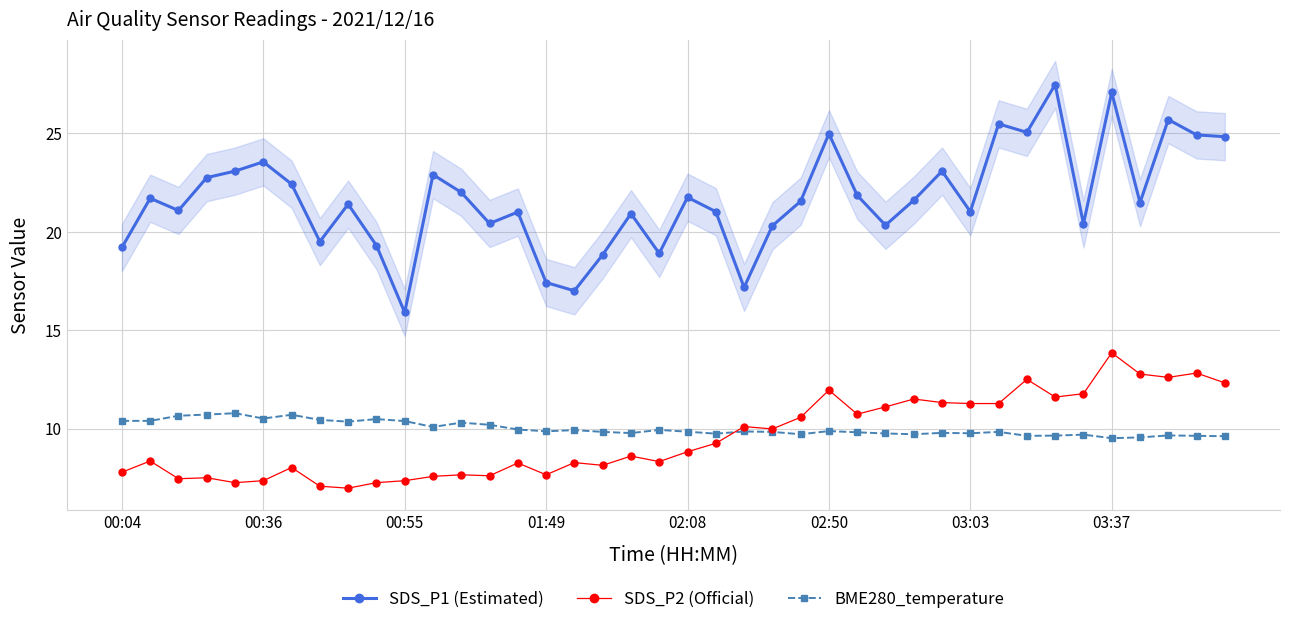

At which category does the chart reach its peak across all series?

33